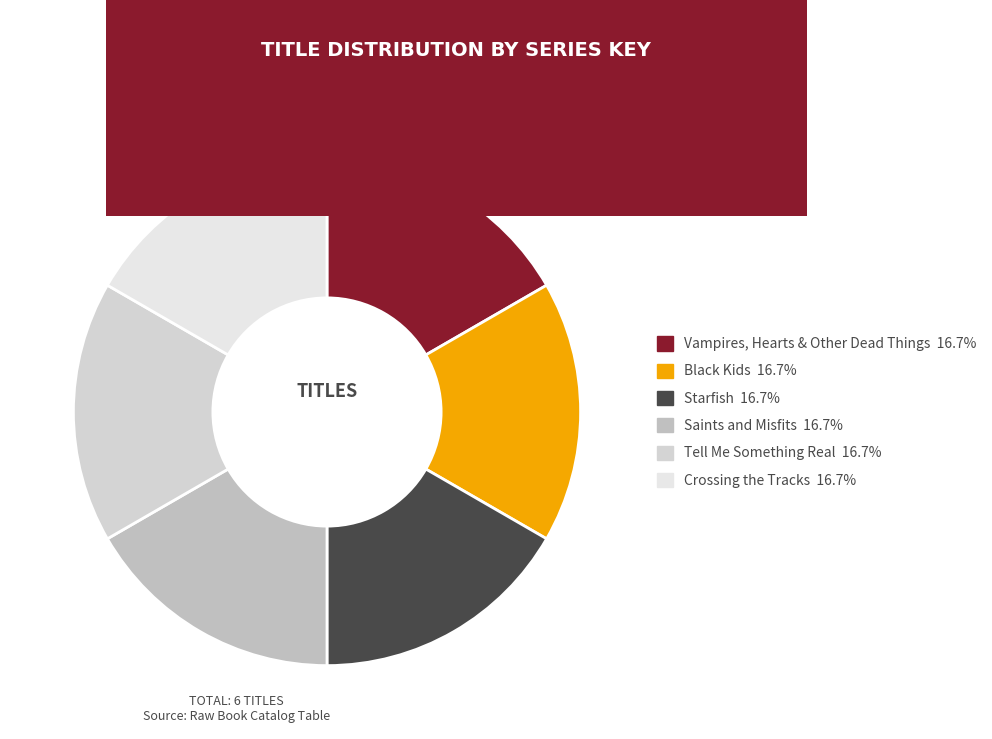

Count the number of slices in the pie.

6